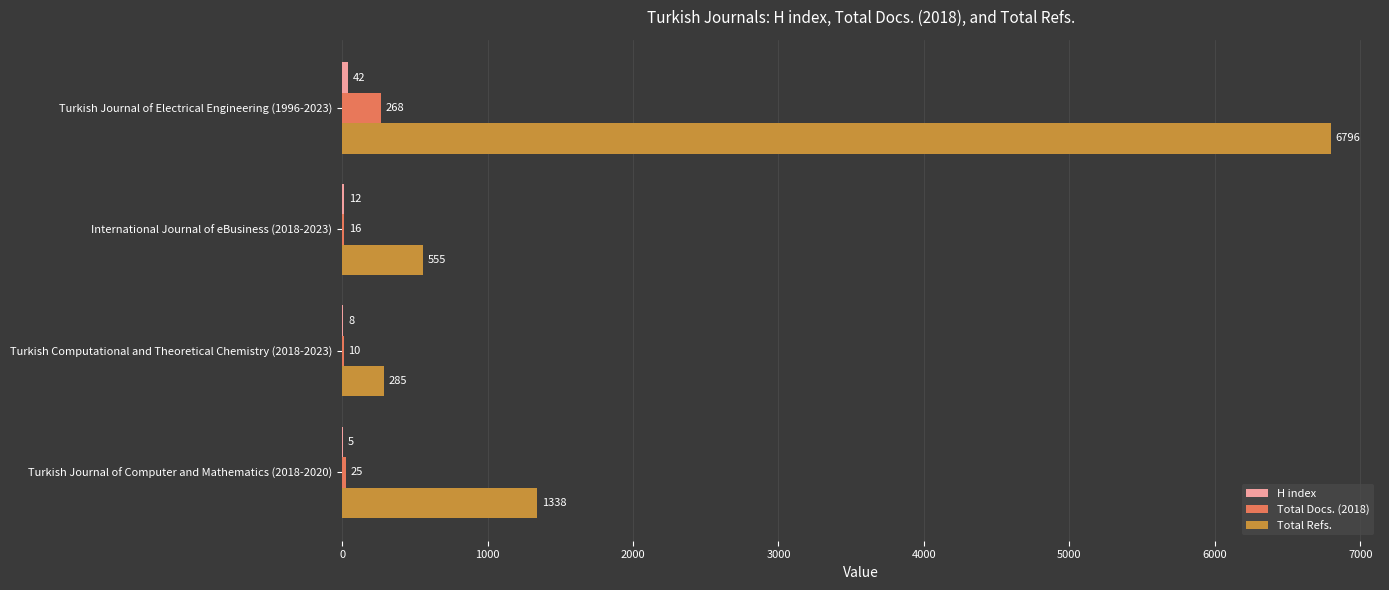

Read the Total Docs. (2018) value at Turkish Journal of Electrical Engineering (1996-2023), to the nearest 5.

270